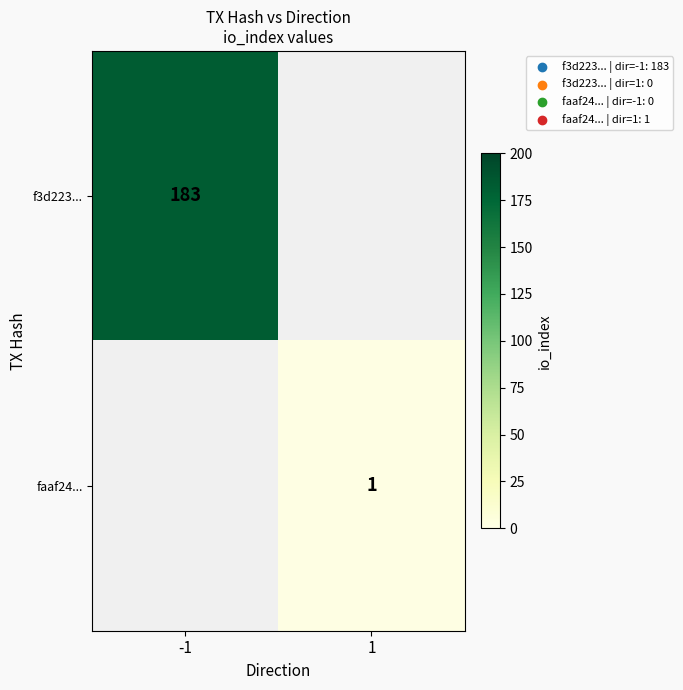

The value of f3d223... at -1 is 183. True or false?

True